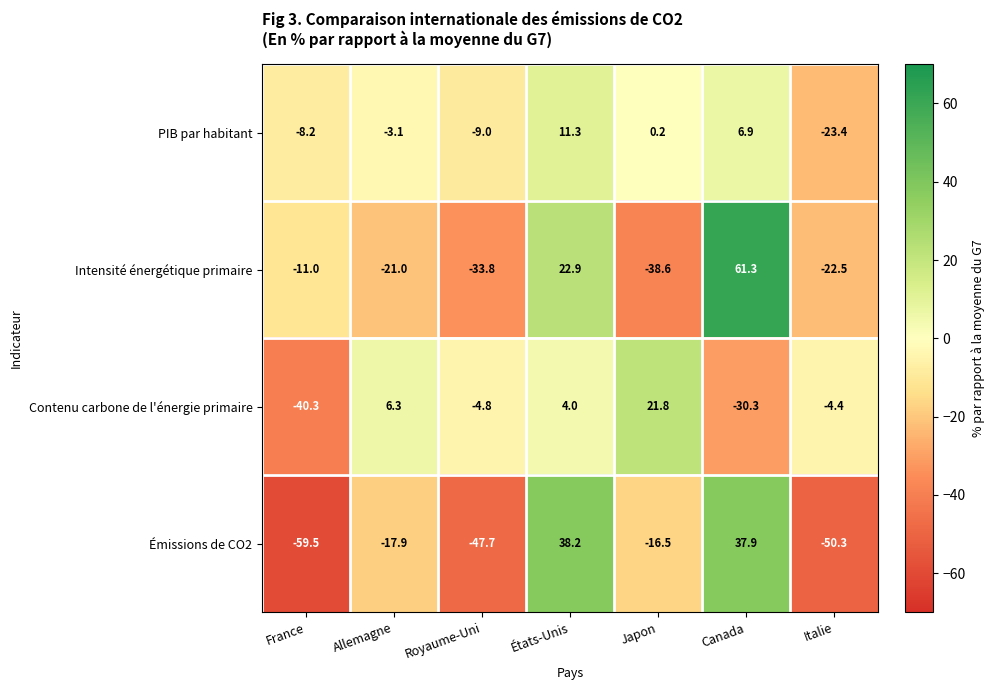

How many negative values does the Contenu carbone de l'énergie primaire series have?

4